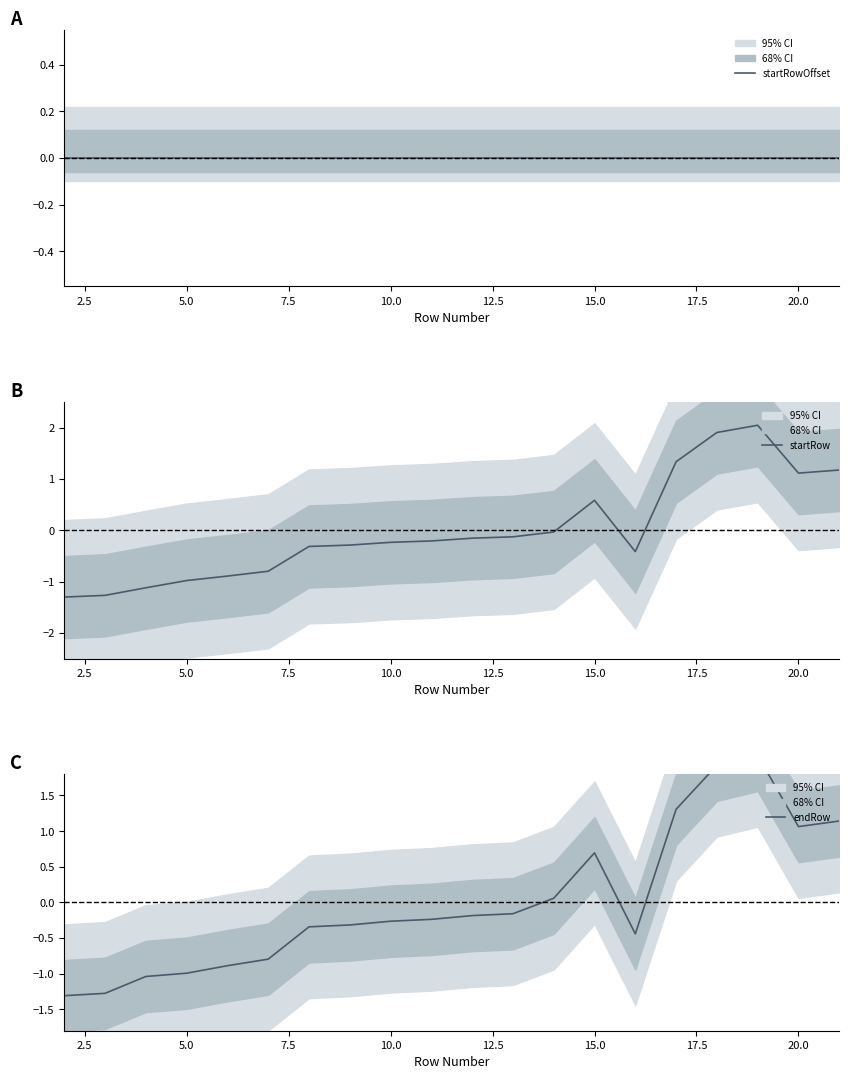

The startRowOffset series shows 0.0 at 15.0. True or false?

True